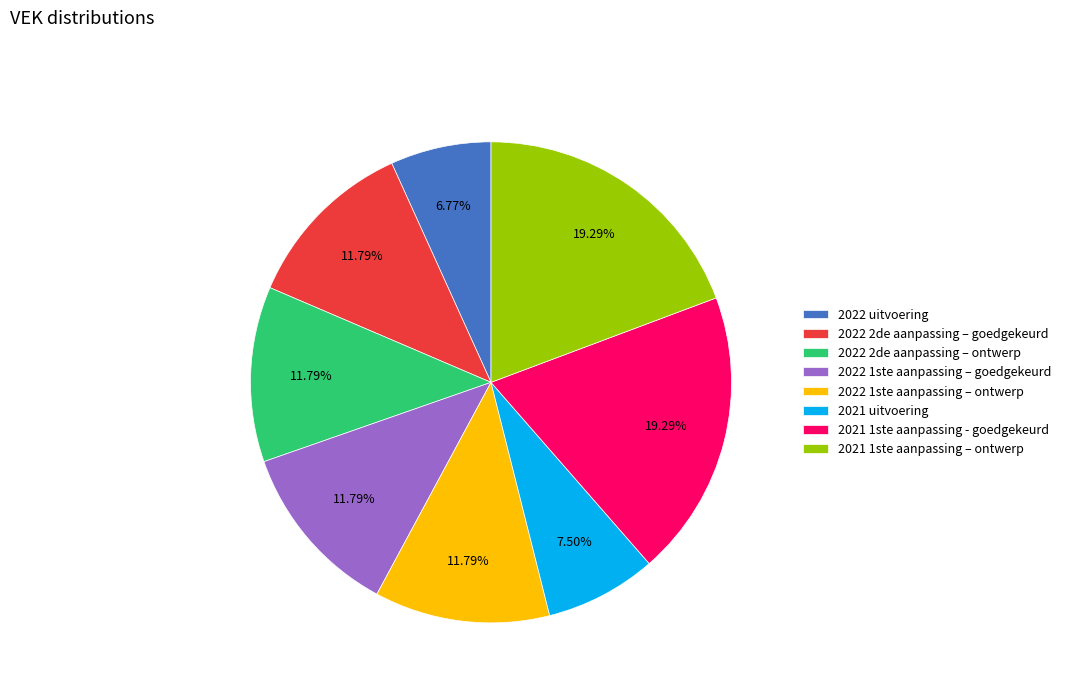

What is the ratio of the value at 2022 2de aanpassing – ontwerp to the value at 2021 uitvoering?

1.6